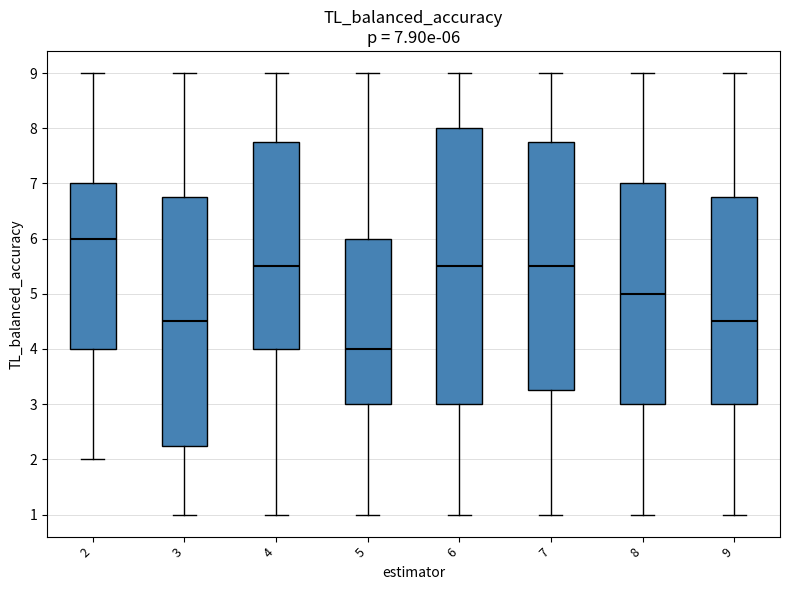

Comparing the boxes themselves (not the whiskers), which one is the tallest?

6